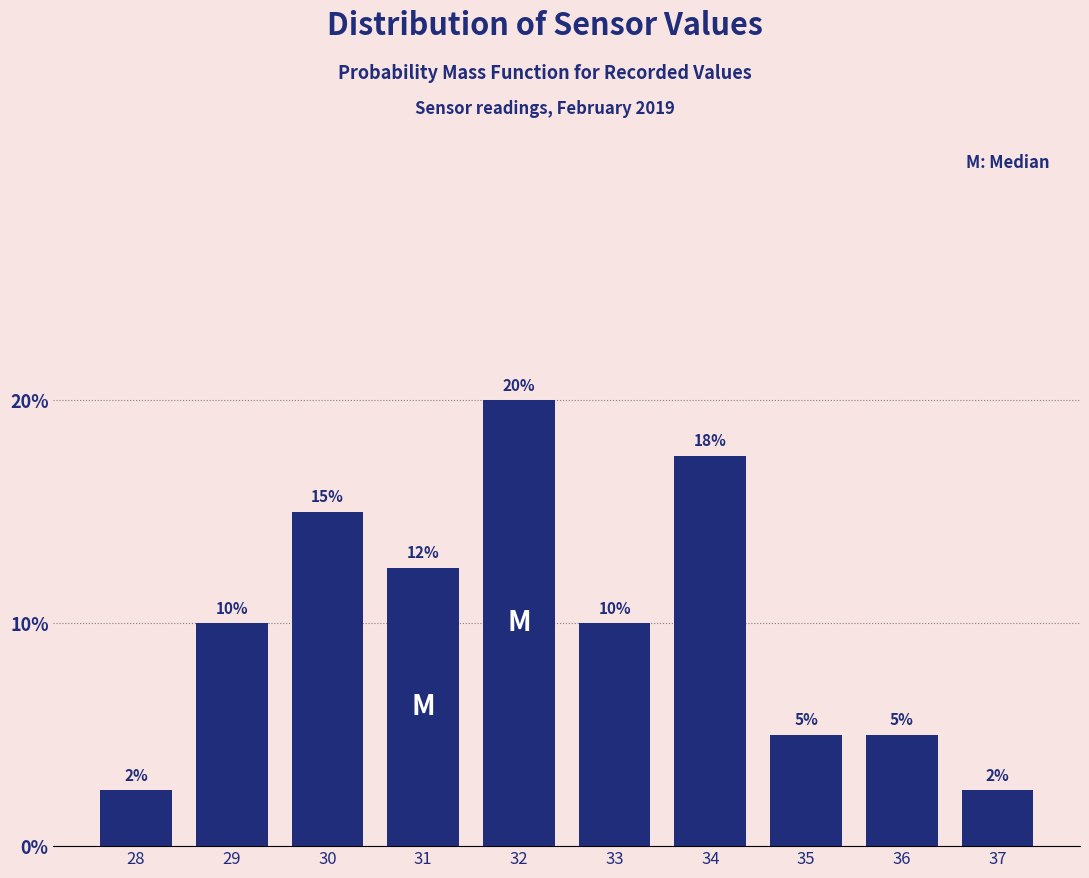

What is the sum of the values at 37 and 34?

20.0